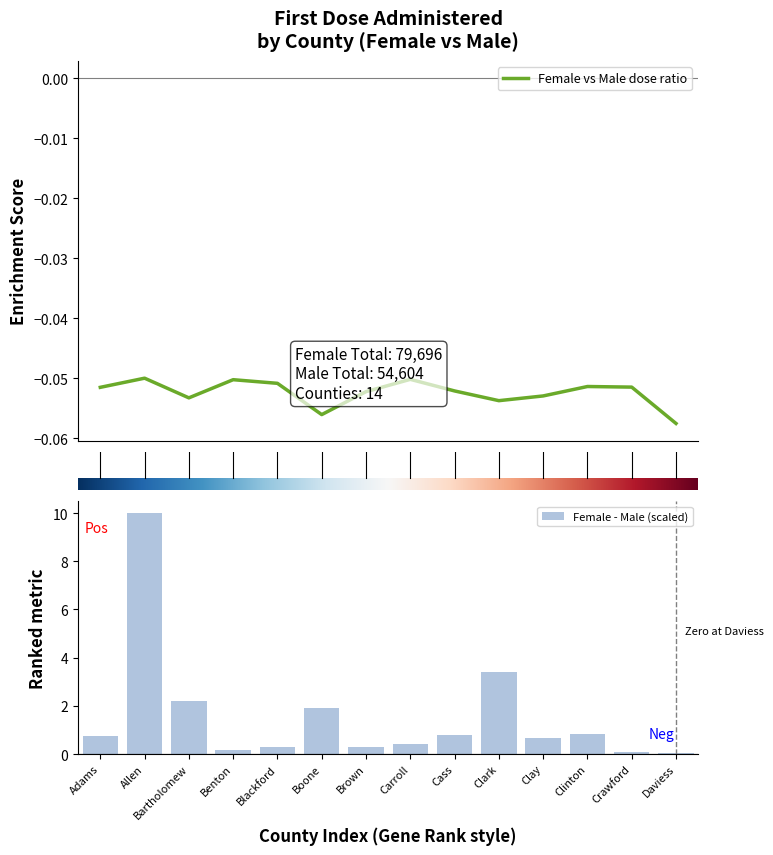

At which category does the chart reach its minimum across all series?

Daviess